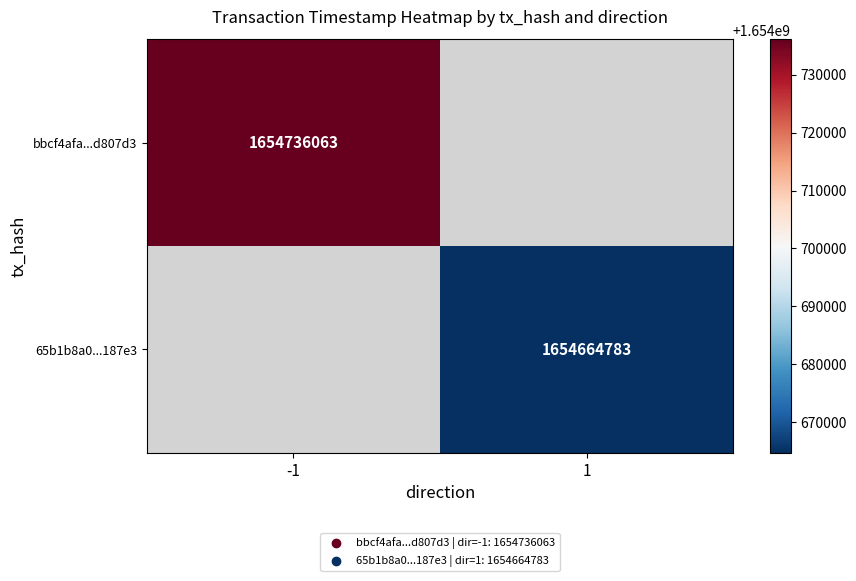

The value of 65b1b8a0...187e3 at 1 is 1144280971. True or false?

False